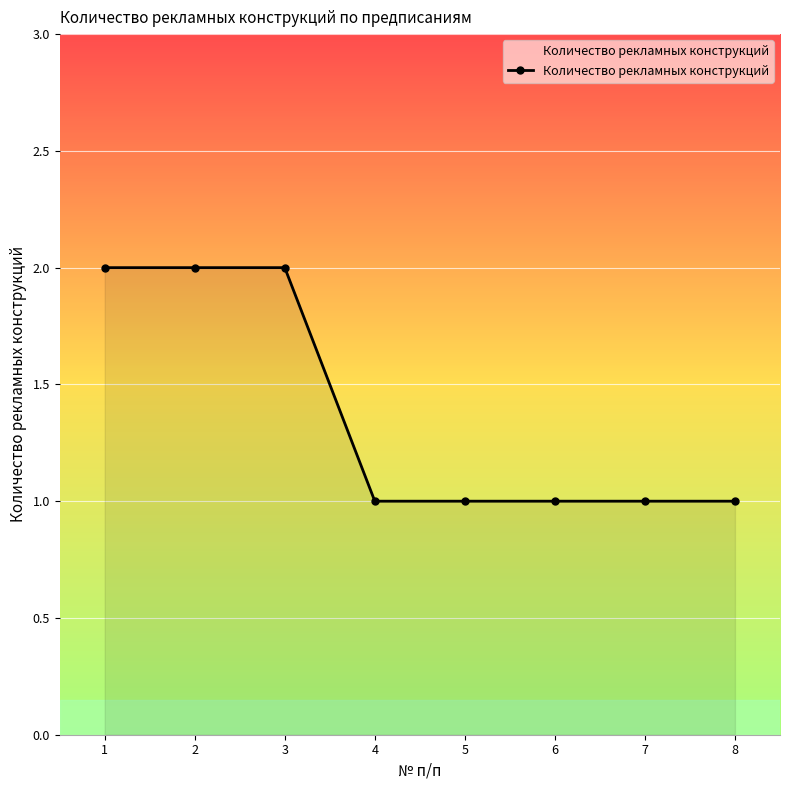

Reading right to left, list all the values displayed in this chart.

8=1	7=1	6=1	5=1	4=1	3=2	2=2	1=2